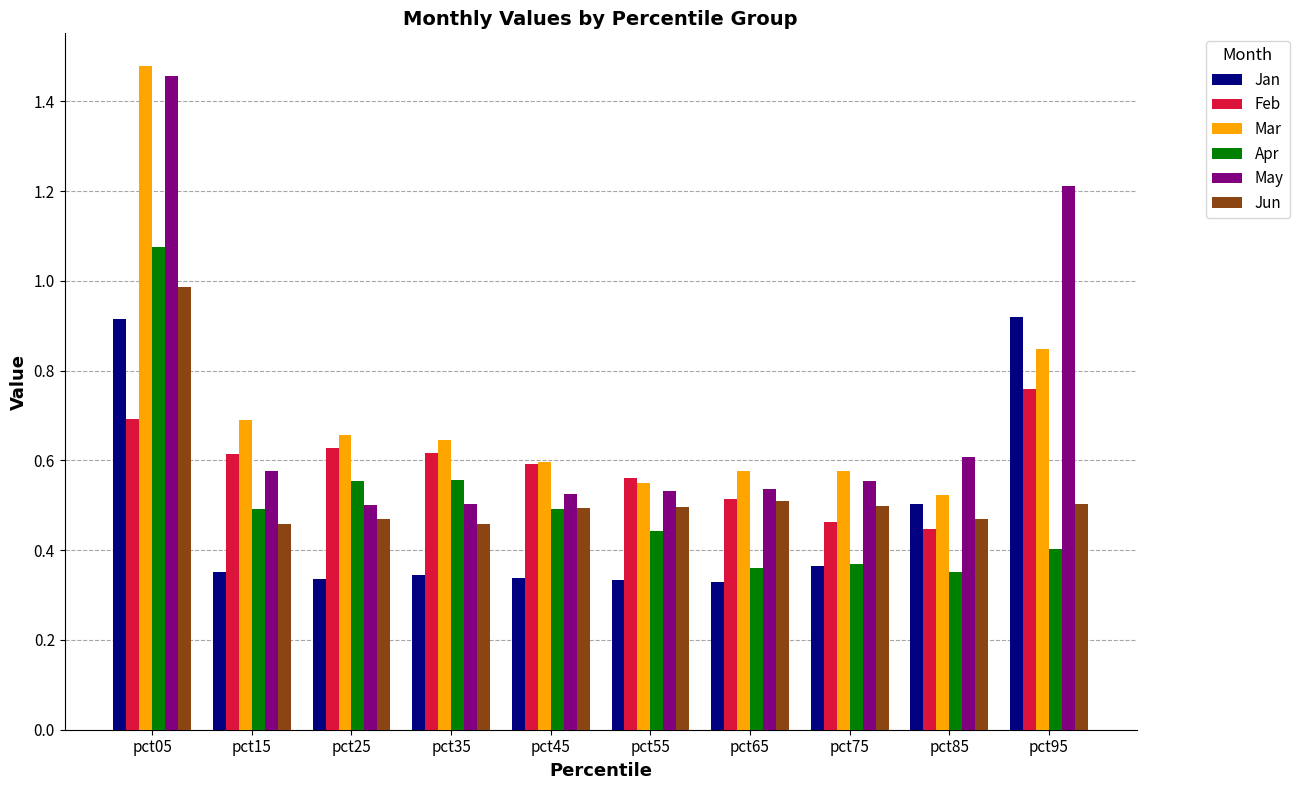

Which label corresponds to the largest value in the chart?

pct05